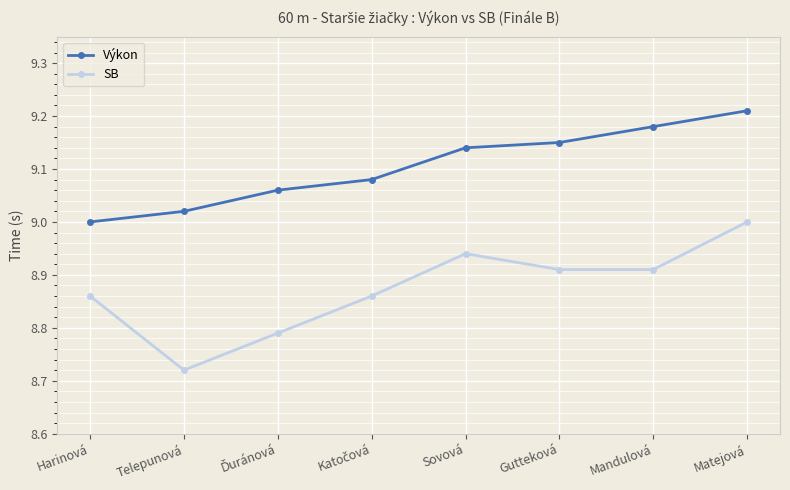

True or false: SB and Výkon intersect in this chart.

False